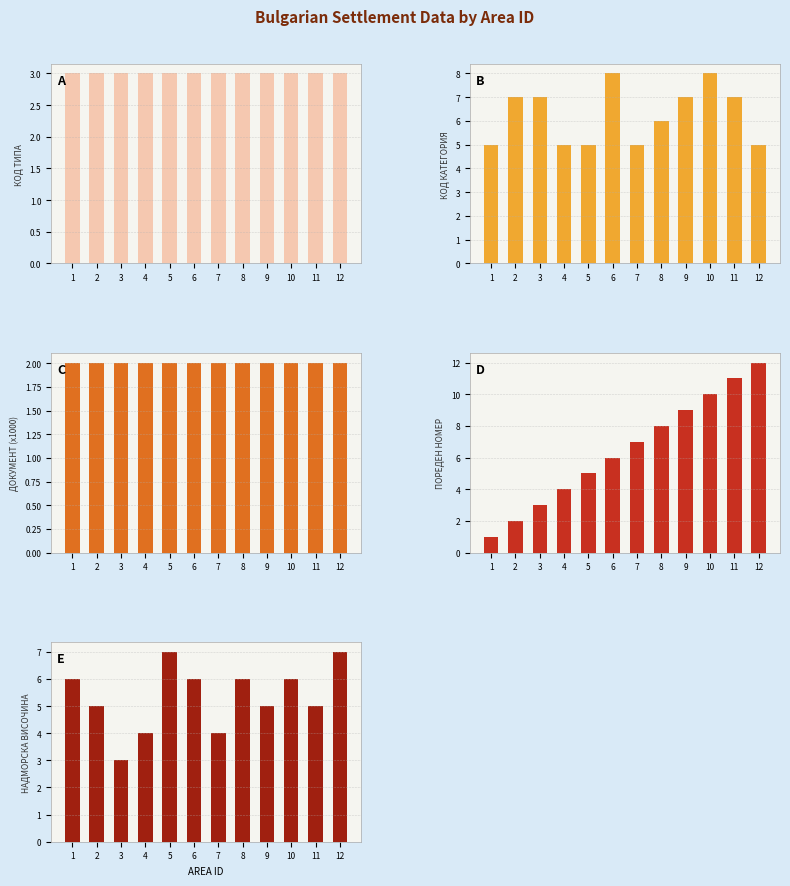

Reading left to right, transcribe all the data shown in this chart.

Код на типа: 3.0	3.0	3.0	3.0	3.0	3.0	3.0	3.0	3.0	3.0	3.0	3.0
Код на категорията: 5.0	7.0	7.0	5.0	5.0	8.0	5.0	6.0	7.0	8.0	7.0	5.0
Код на документа / 1000: 2.0	2.0	2.0	2.0	2.0	2.0	2.0	2.0	2.0	2.0	2.0	2.0
Пореден номер: 1.0	2.0	3.0	4.0	5.0	6.0	7.0	8.0	9.0	10.0	11.0	12.0
Надморска височина: 6.0	5.0	3.0	4.0	7.0	6.0	4.0	6.0	5.0	6.0	5.0	7.0